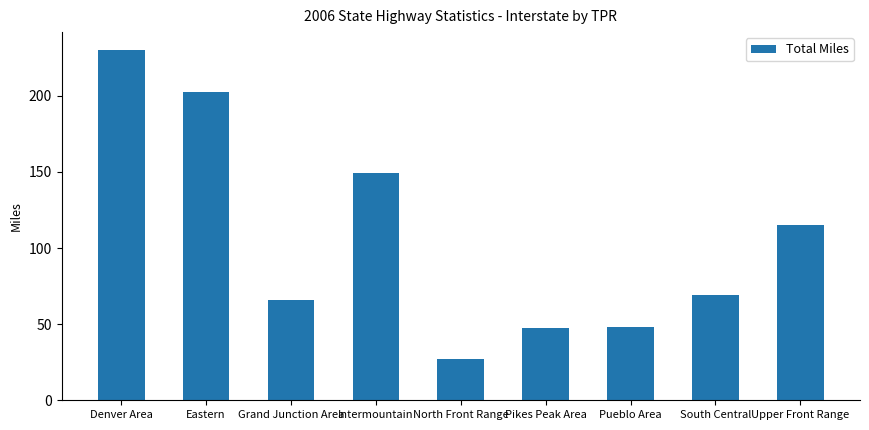

The chart shows a value of 47.7 at North Front Range. True or false?

False